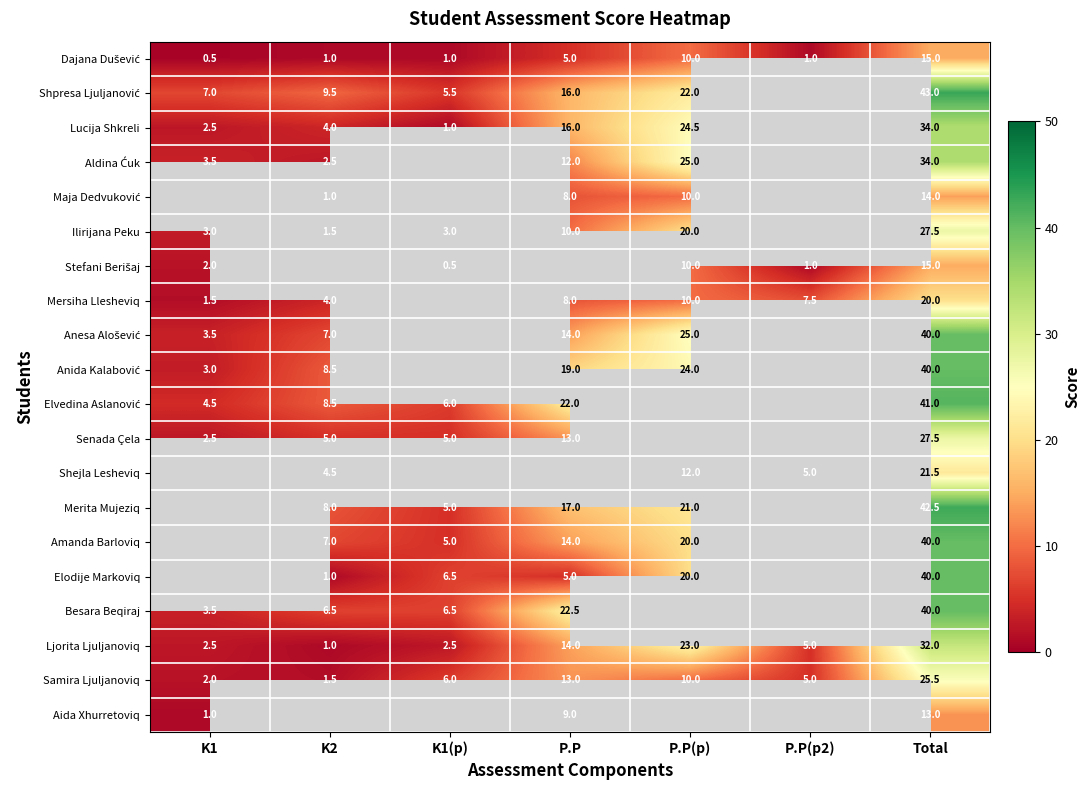

What is the difference between the highest and lowest values at Total?

30.0